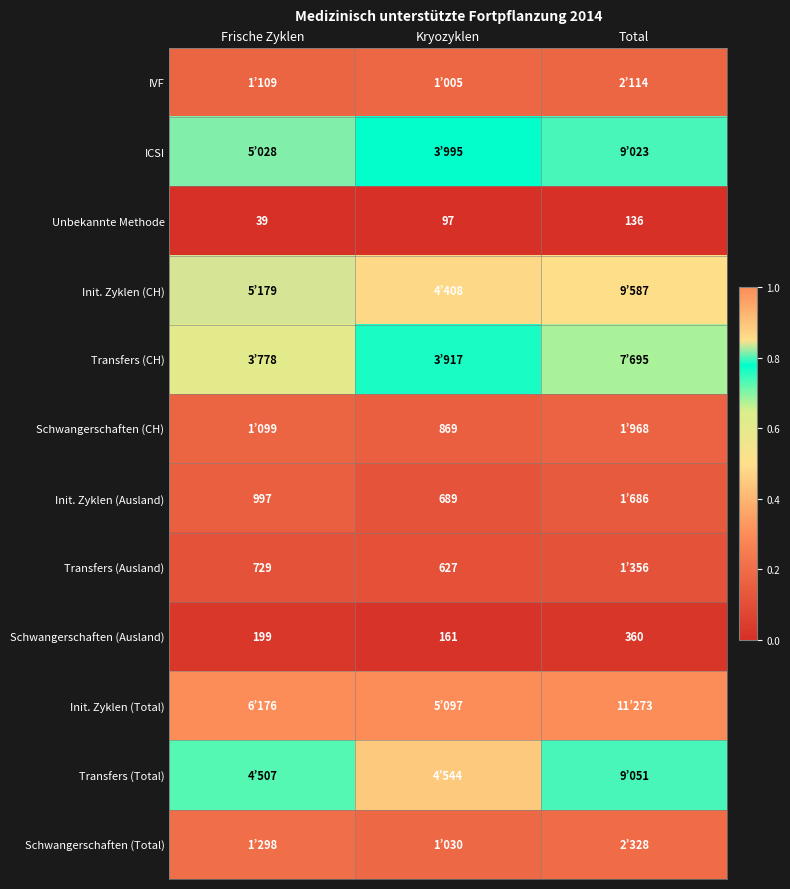

Where is Unbekannte Methode nearest to the value 87?

Kryozyklen